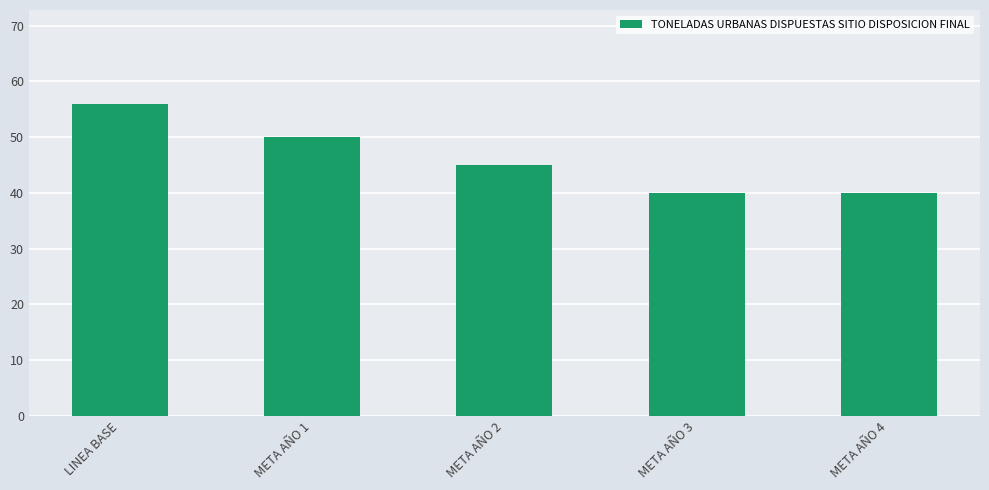

At which label is the value closest to 48?

META AÑO 1